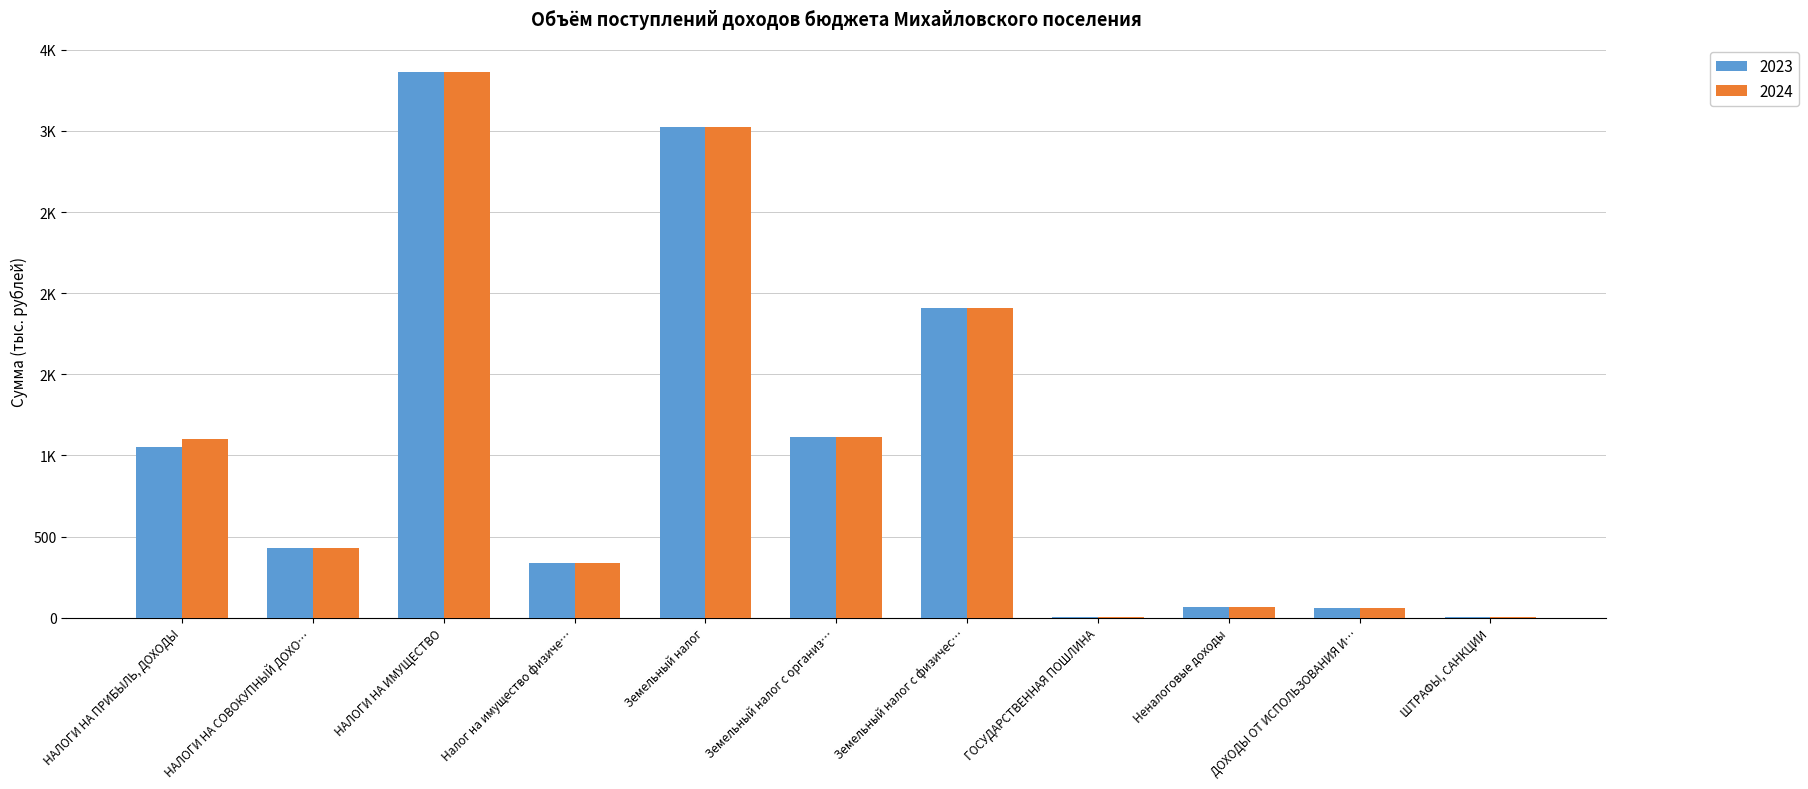

Which series has the widest spread of values?

2023